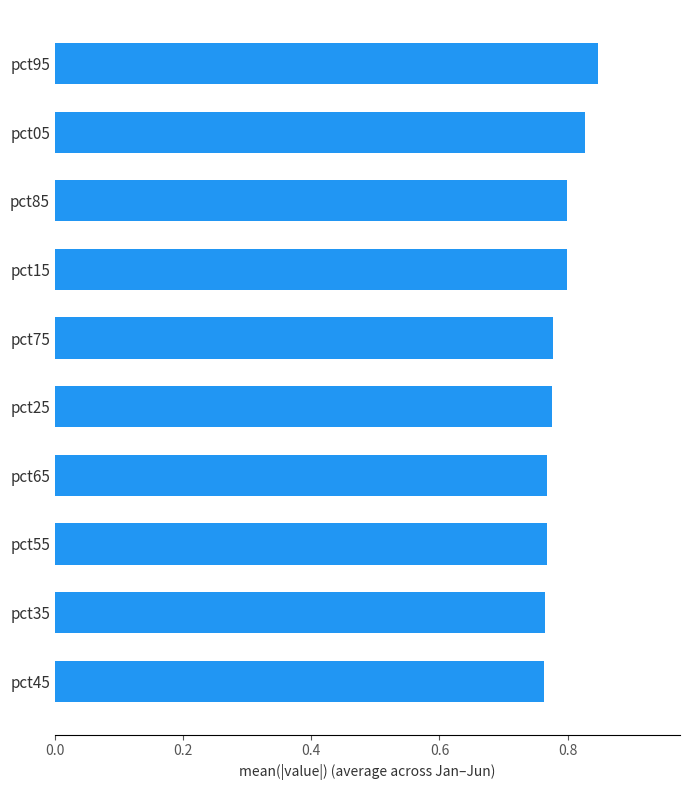

Between pct65 and pct15, which is larger?

pct15